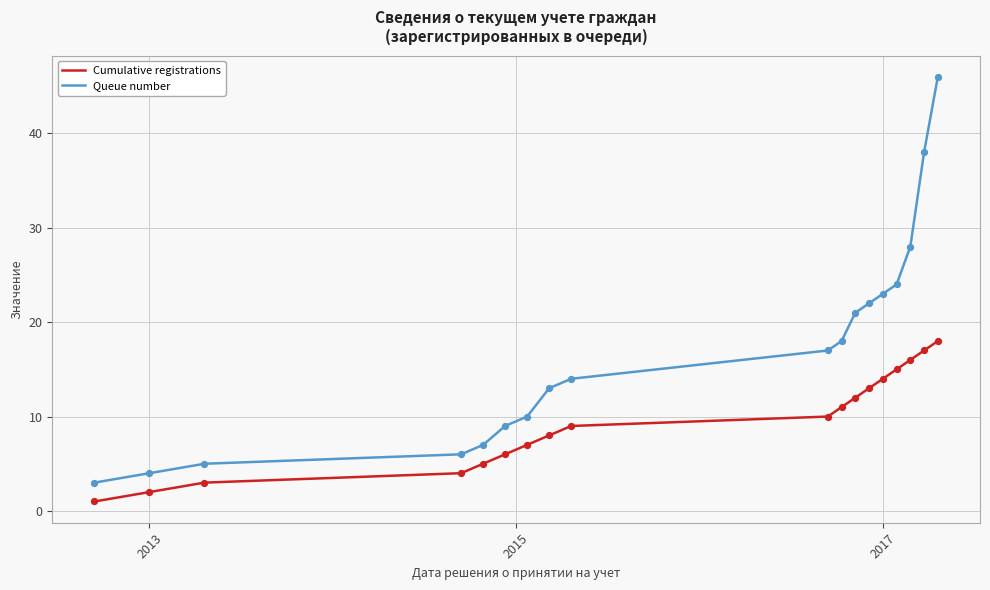

Which series has the largest total across all categories?

Queue number